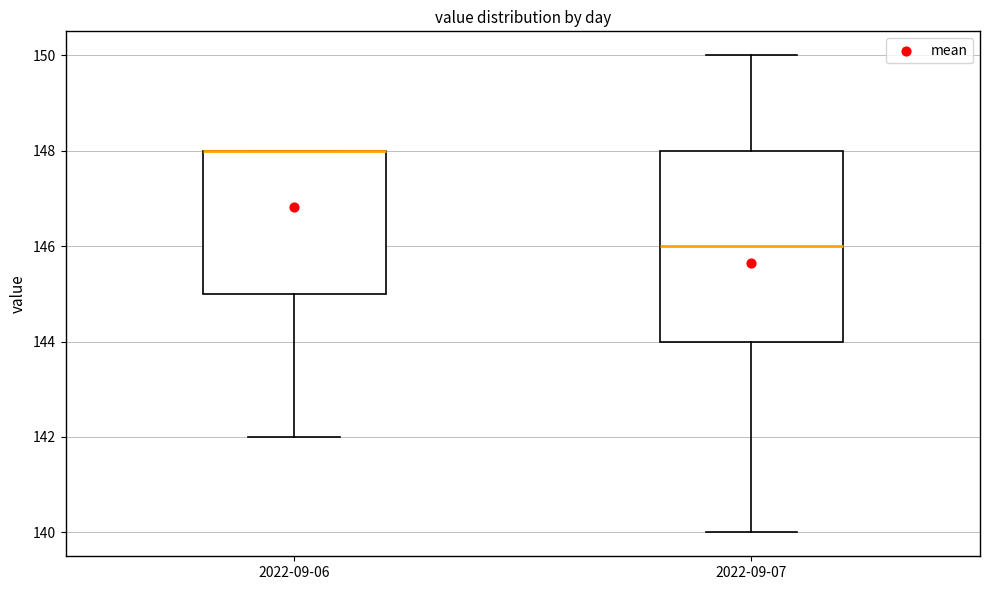

Reading left to right, transcribe this box plot: for each box, give where its median line is, the range the box spans, and where its two whiskers end, as read against the y-axis. The values are not printed on the chart, so give them approximately, as read against the axis.

2022-09-06: median 148 (drawn on the box's upper edge), box 145 to 148, whiskers 142 to 148
2022-09-07: median 146, box 144 to 148, whiskers 140 to 150